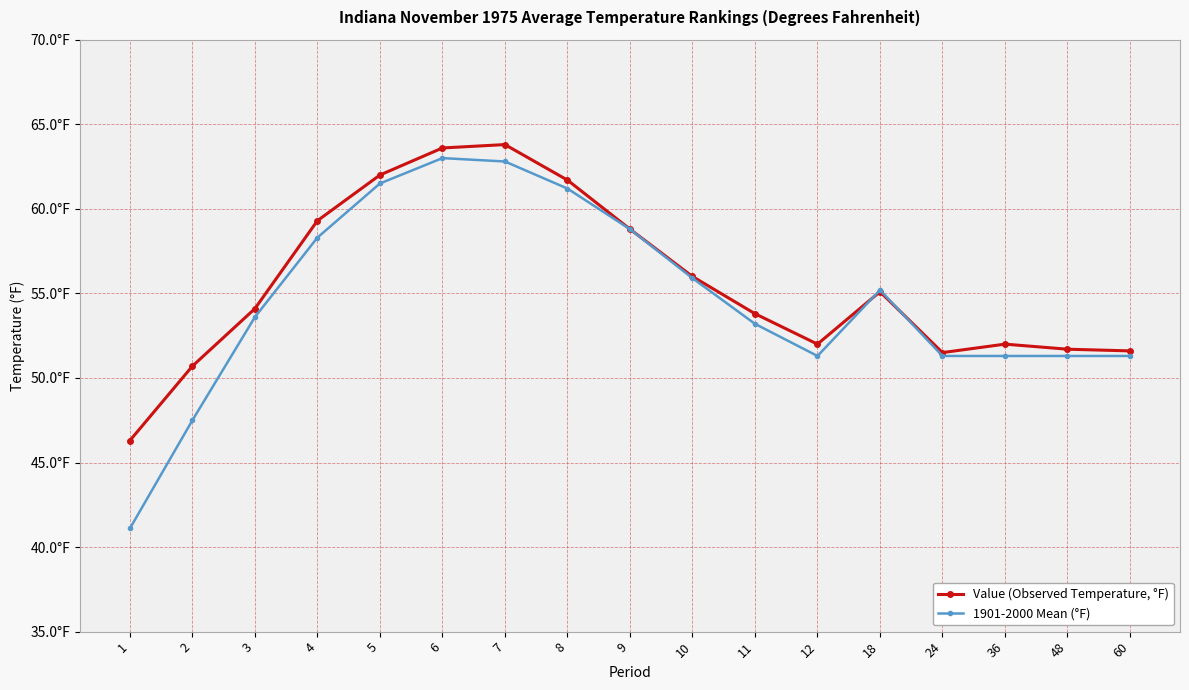

How many times do Value (Observed Temperature, °F) and 1901-2000 Mean (°F) cross each other?

2